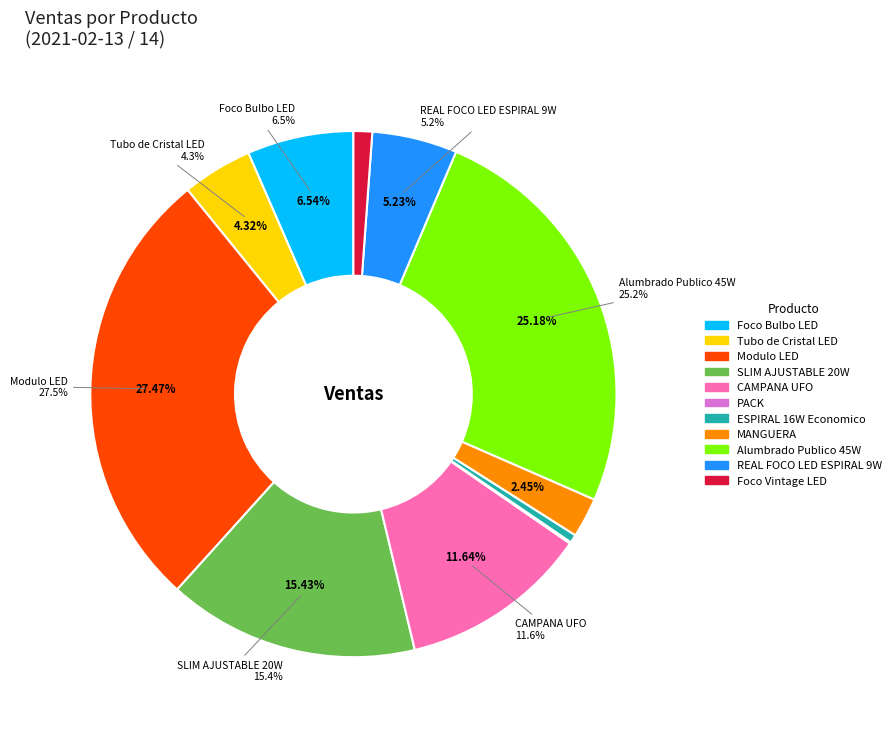

Is REAL FOCO LED ESPIRAL 9W the majority of the pie?

No